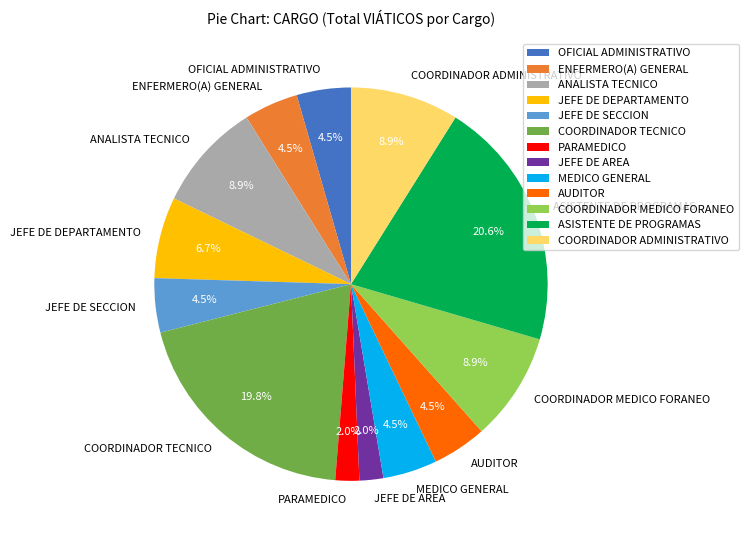

How much of the chart is everything except JEFE DE AREA?

98.0%